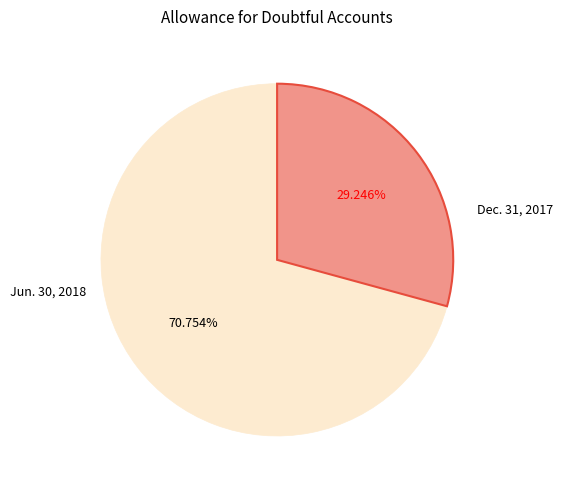

Which has a higher value, Jun. 30, 2018 or Dec. 31, 2017?

Jun. 30, 2018